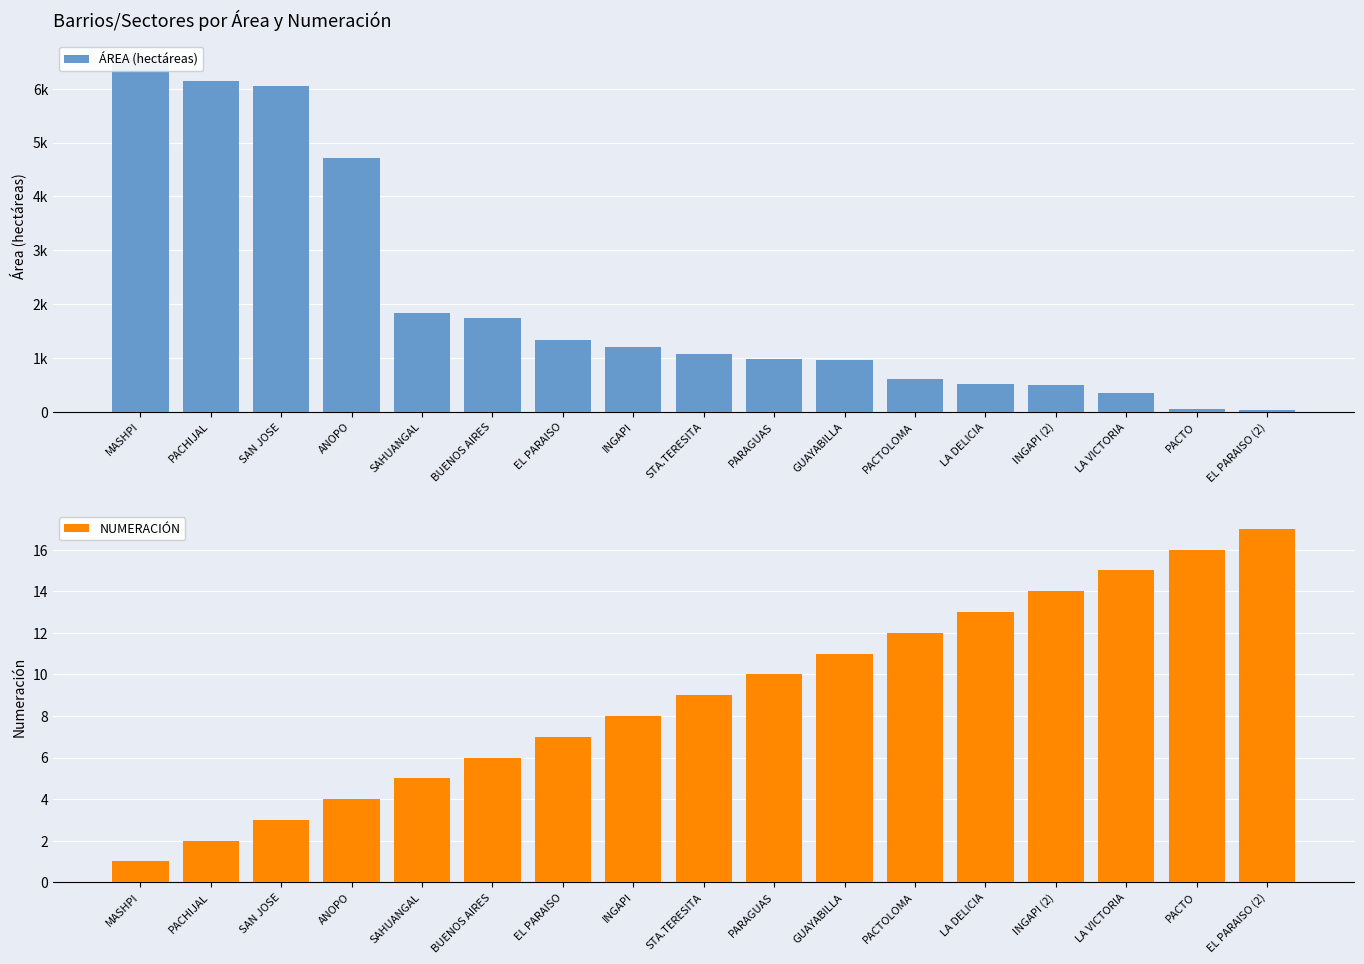

At which label does ÁREA (hectáreas) reach its minimum?

EL PARAISO (2)